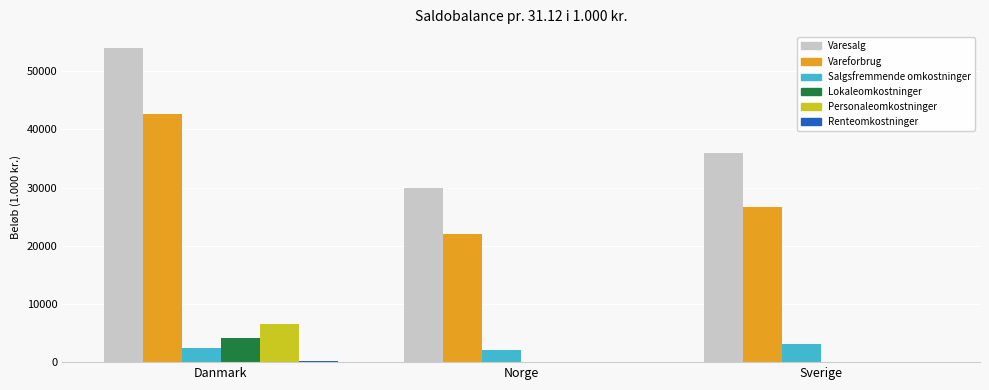

What is the sum of the Vareforbrug values at Sverige and Norge?

48700